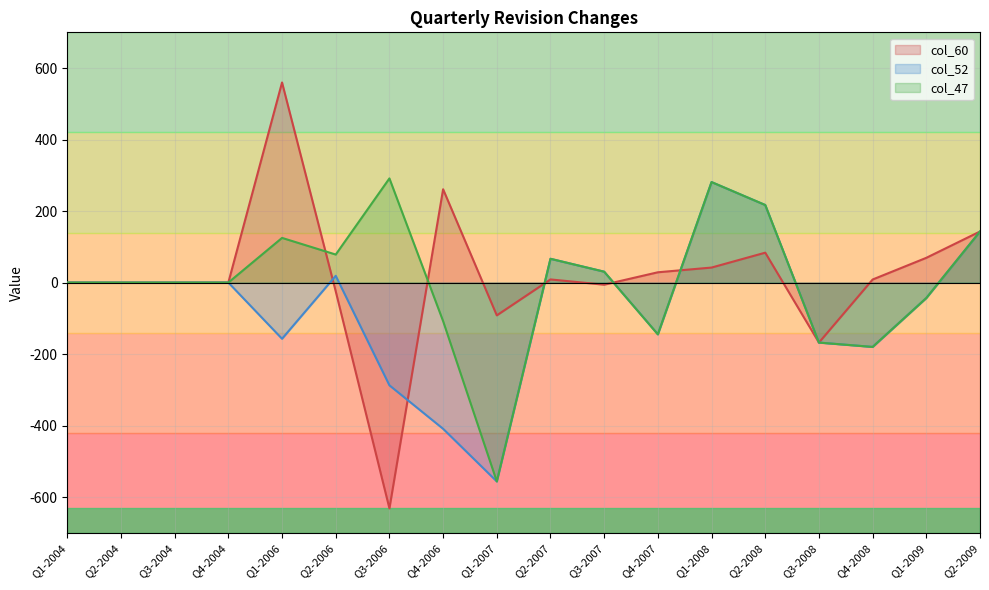

How many lines are shown in the chart?

3